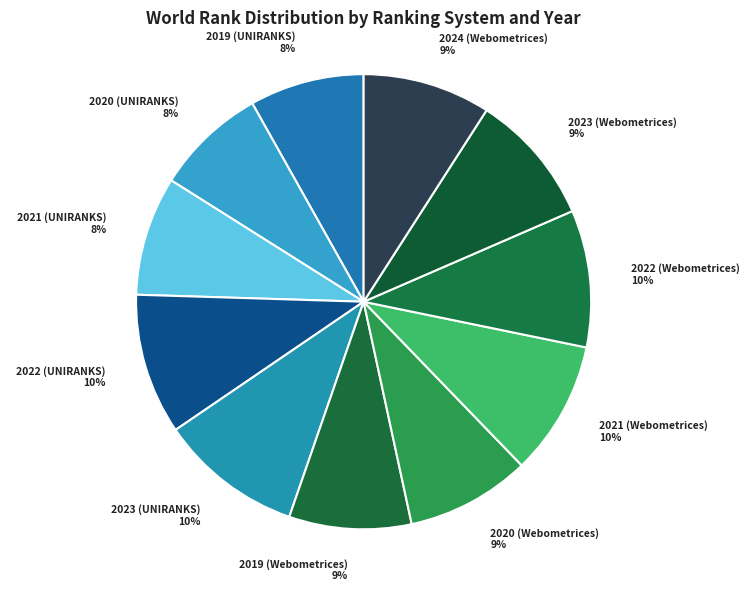

Is the sum of 2023 (UNIRANKS) and 2019 (Webometrices) greater than half?

No